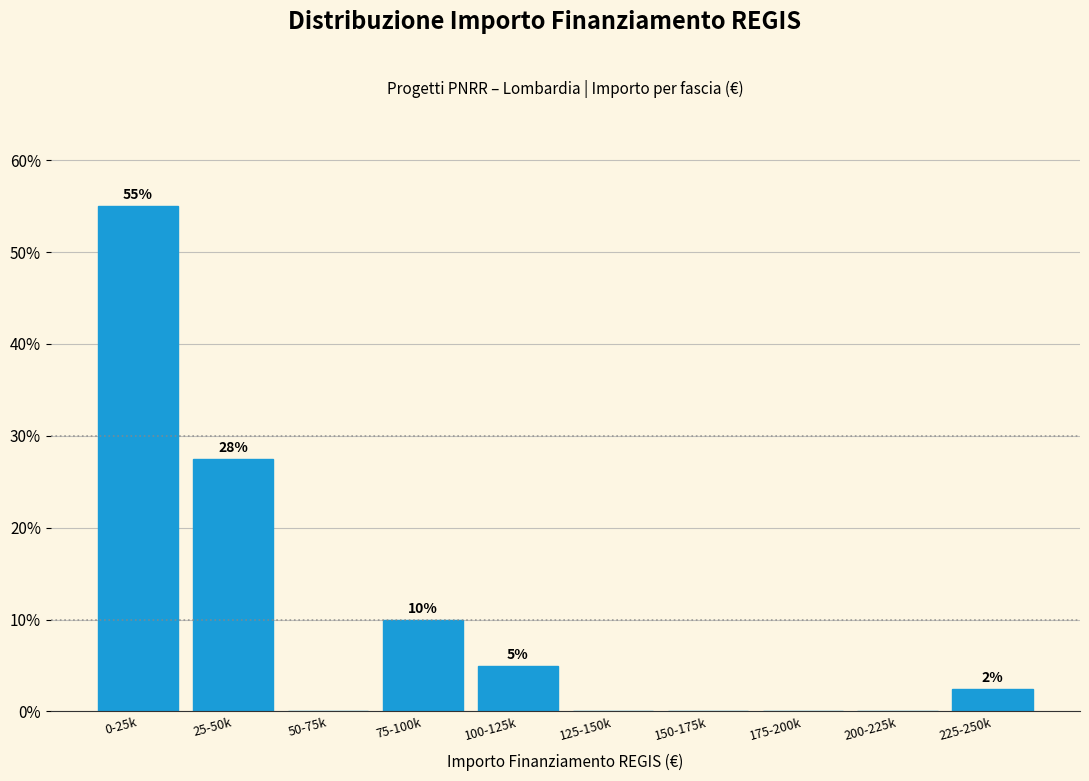

What is the greatest value displayed?

55.0